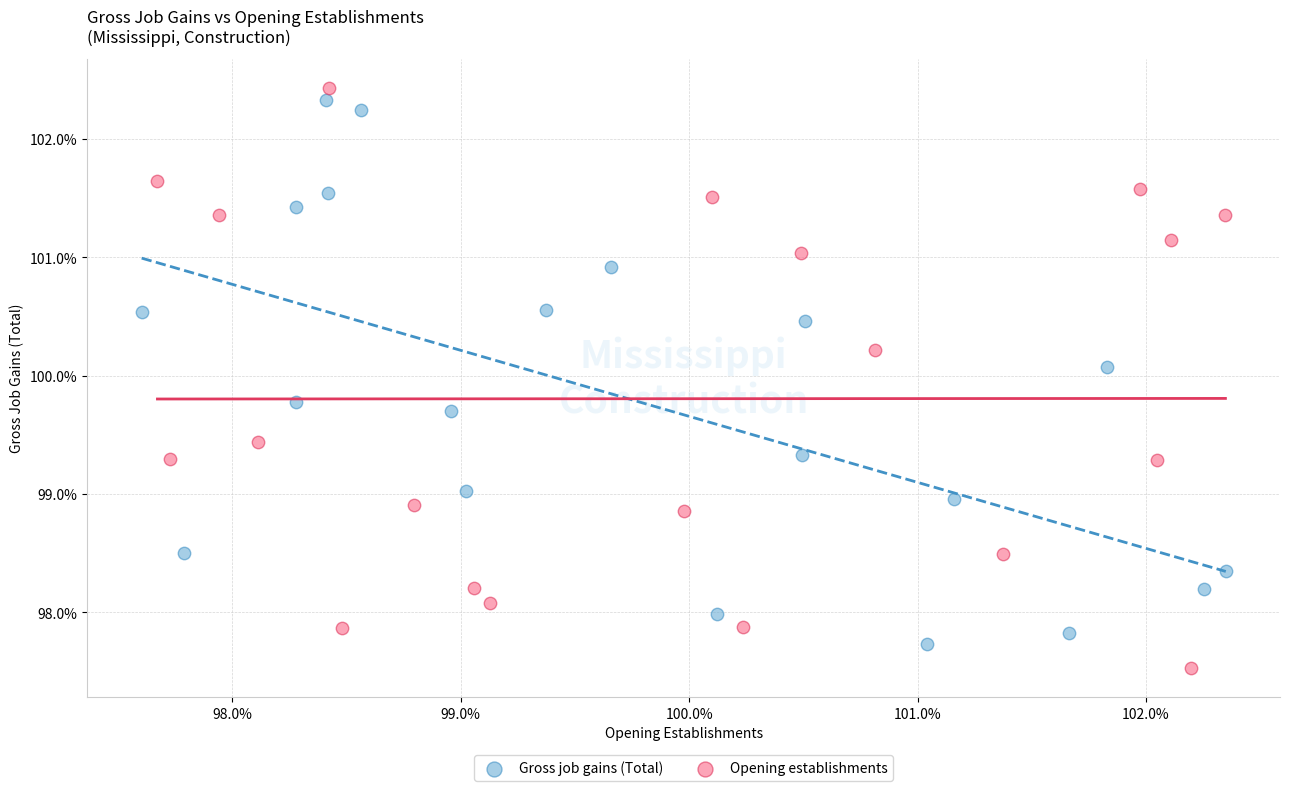

Which series reaches the minimum Y coordinate?

Opening establishments